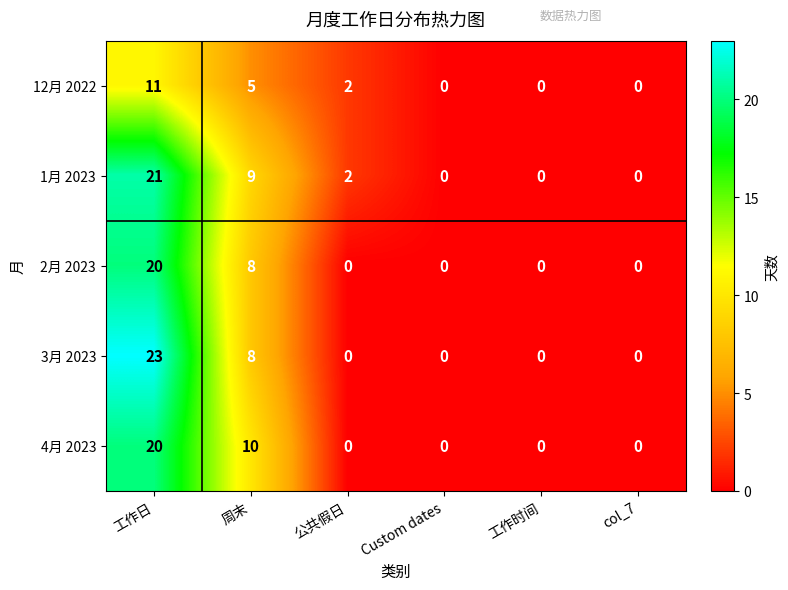

What is the highest value of the 1月 2023 series?

21